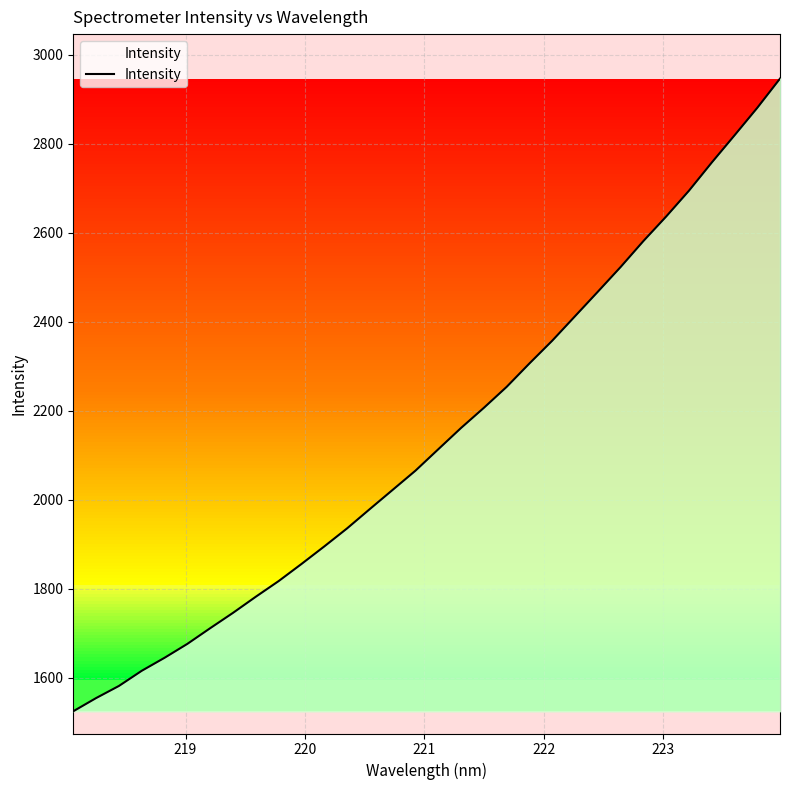

What is the greatest value displayed?

2946.4